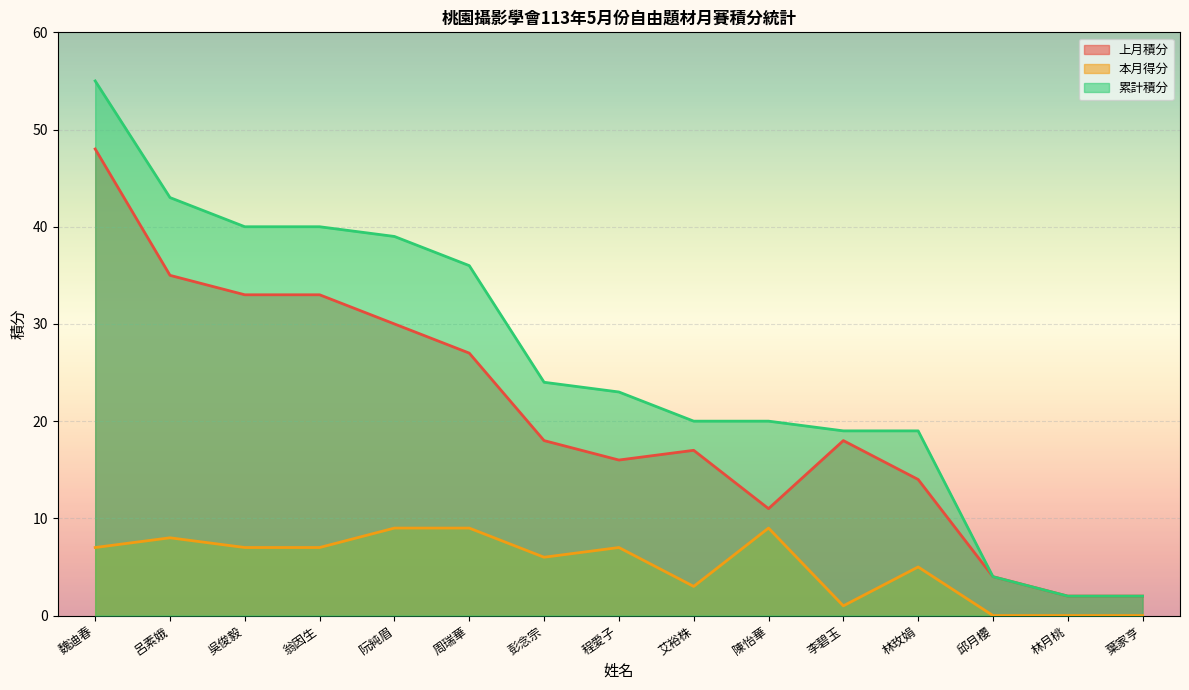

How many data points in 本月得分 are above 7?

4